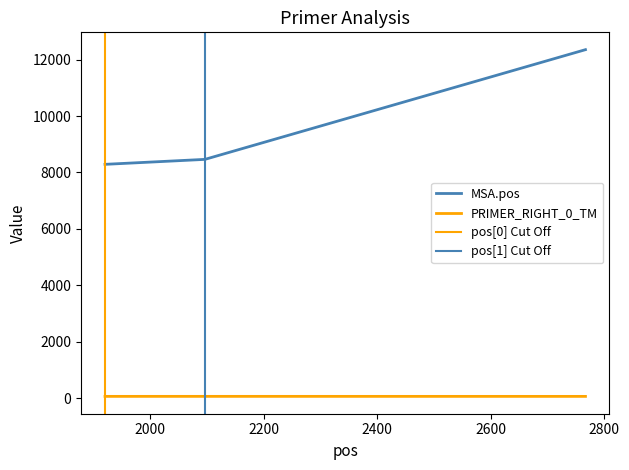

The pen series shows 0.3 at 1920. True or false?

False